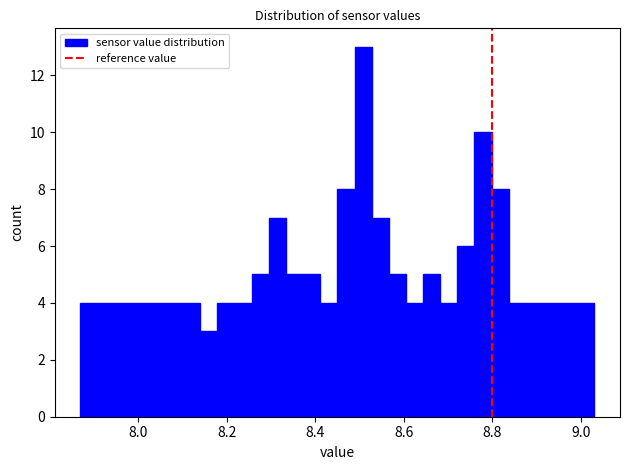

Around what value on the x-axis is the tallest bar? Give the approximate position of its centre, as read against the axis.

8.50